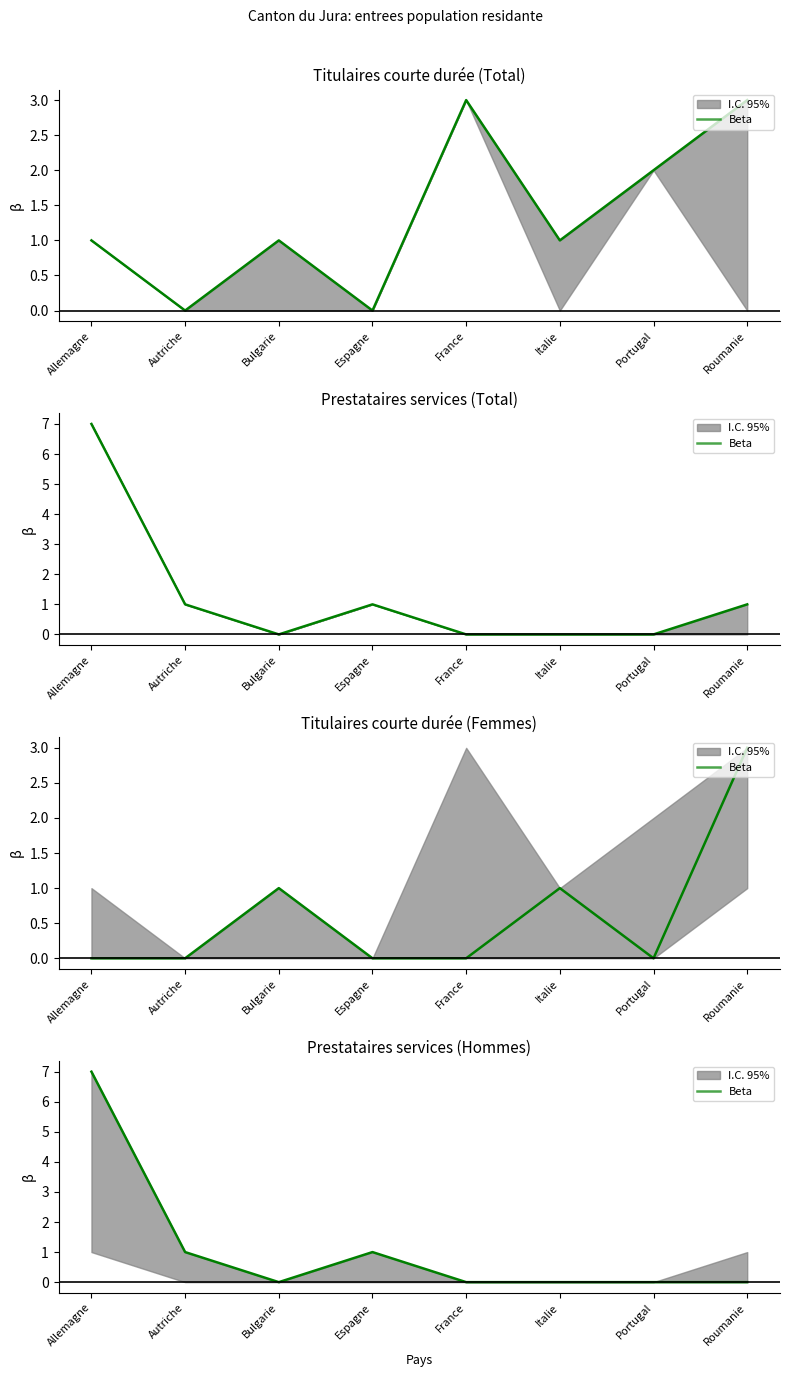

Reading right to left, extract all data points from this chart.

0	0	0	0	1	0	1	7